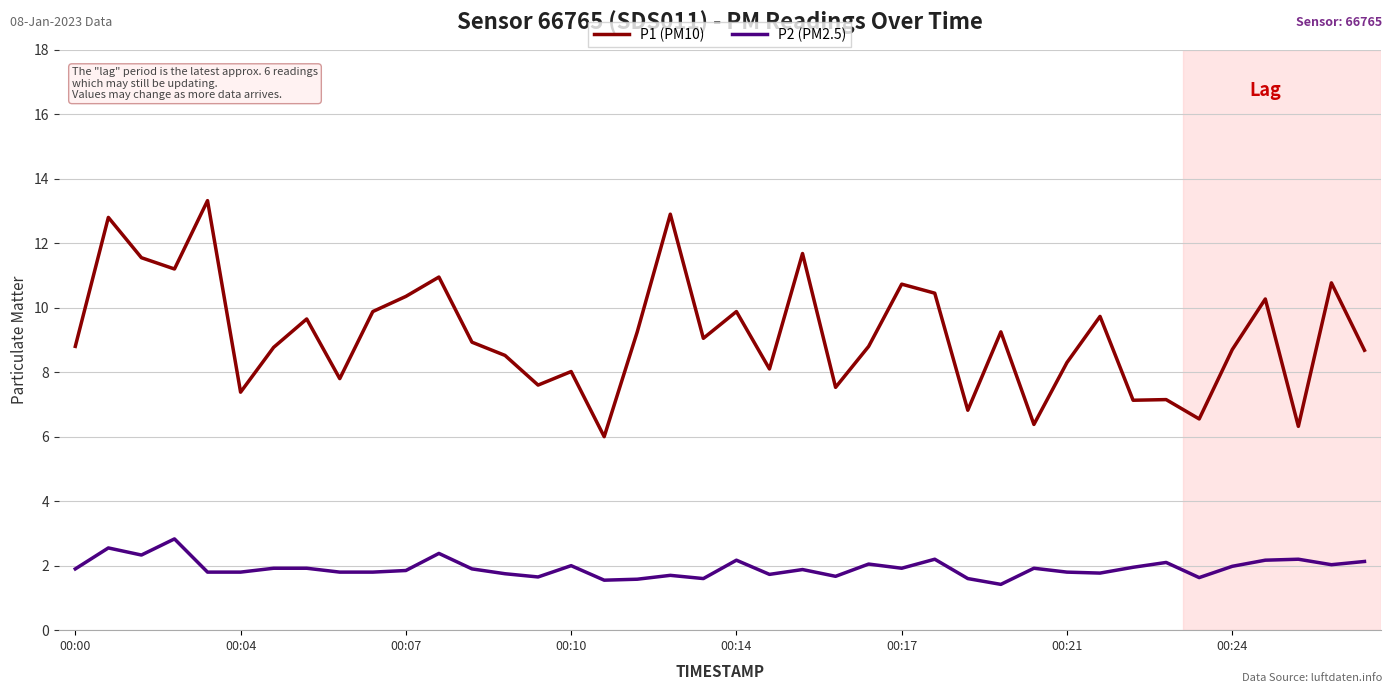

Which series has the largest range (max minus min)?

P1 (PM10)